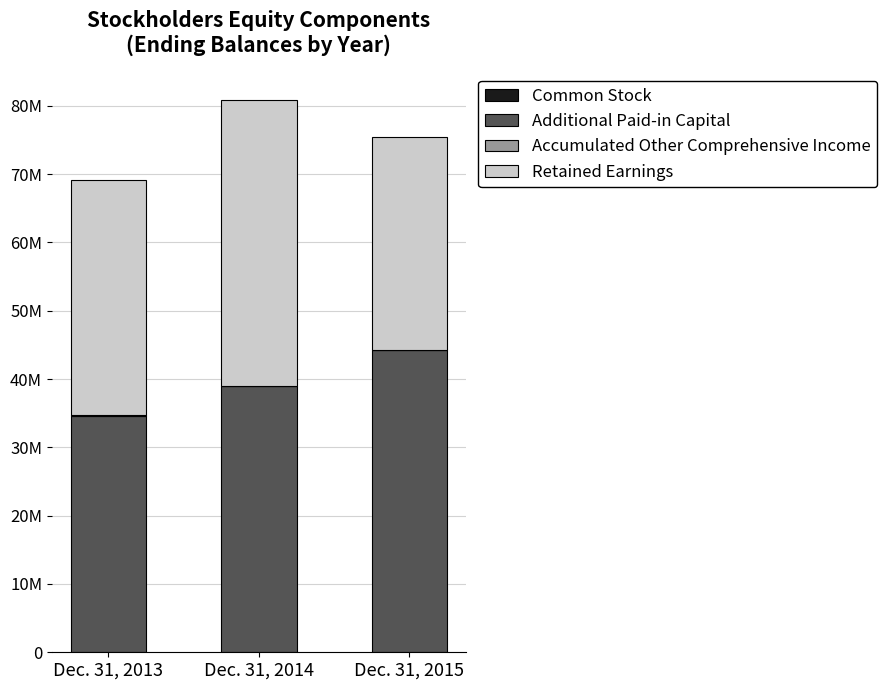

List the series in order of their peak value, lowest first.

Common Stock, Accumulated Other Comprehensive Income, Retained Earnings, Additional Paid-in Capital